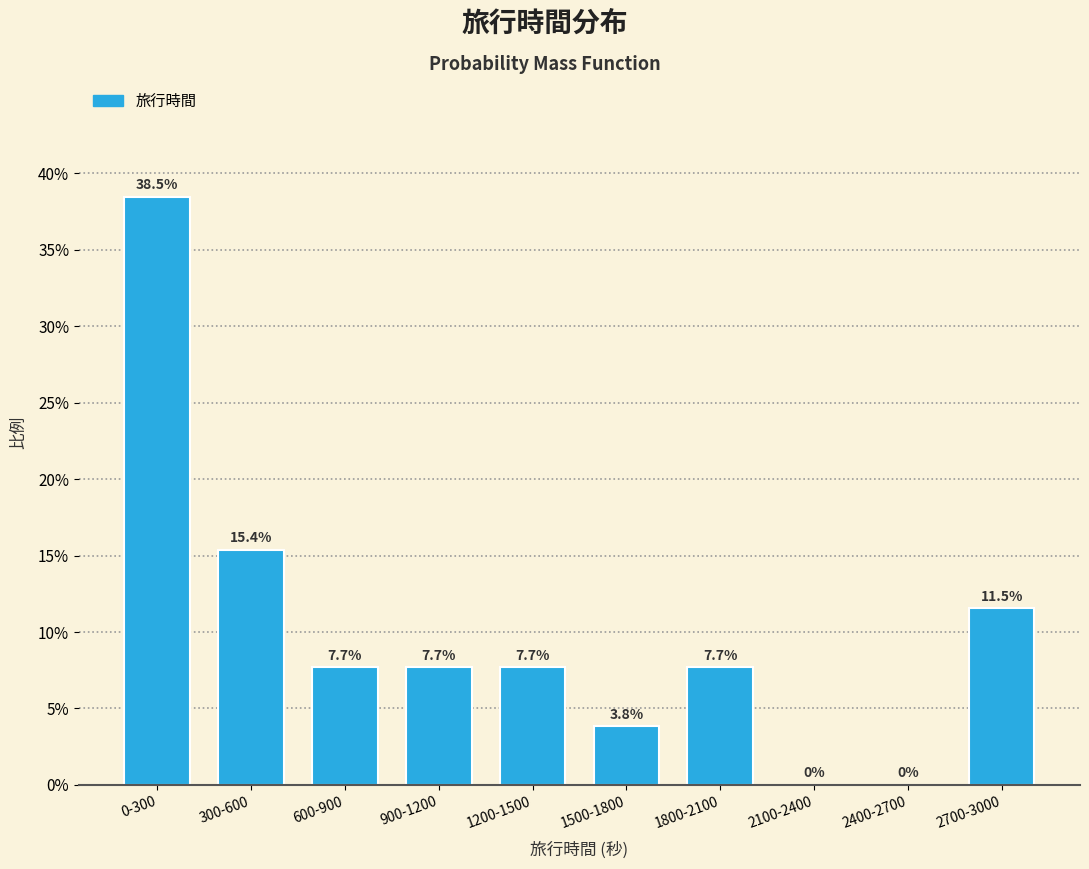

Are the bars horizontal?

No